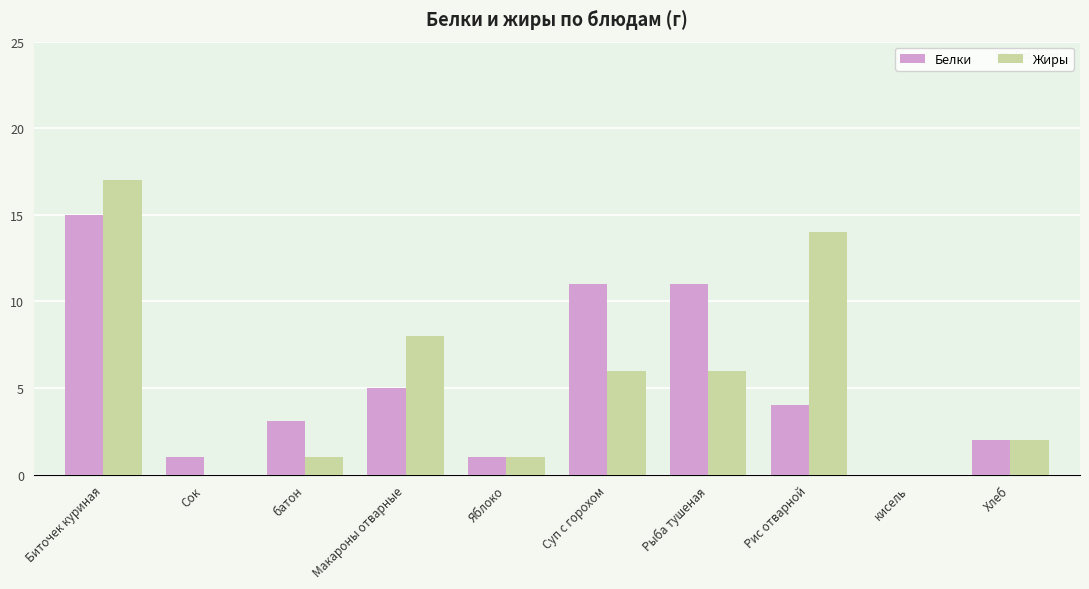

How many data points does each series have?

10